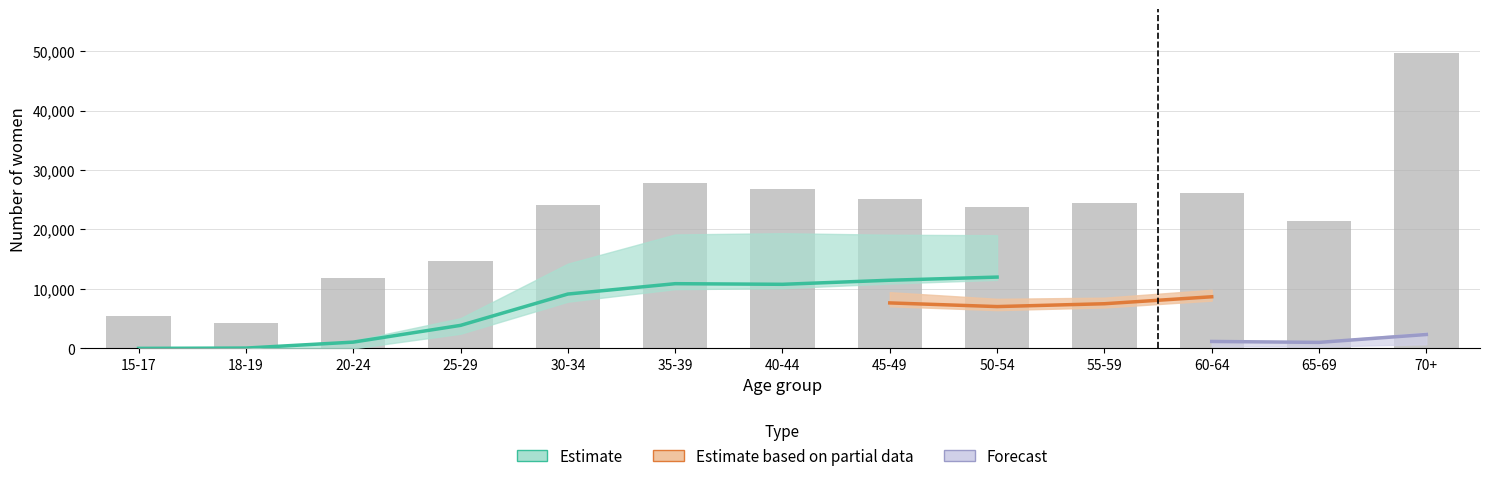

What is the highest value of the 2 children series?

14818